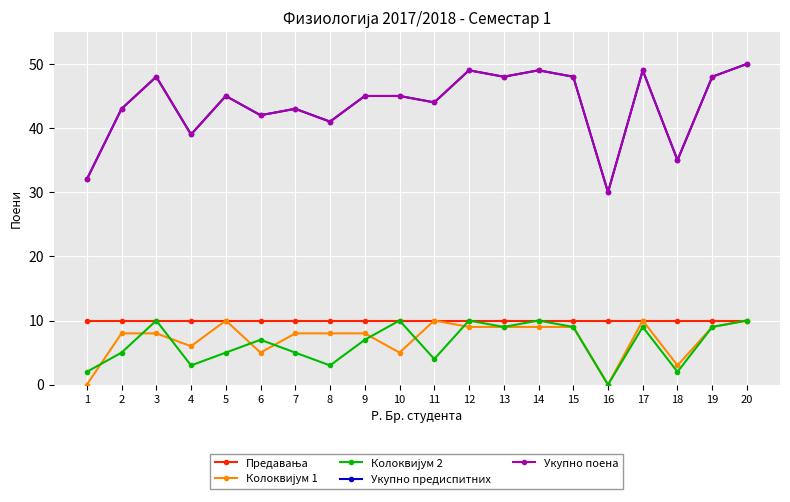

Reading left to right, extract all data points from this chart.

Предавања: 1=10	2=10	3=10	4=10	5=10	6=10	7=10	8=10	9=10	10=10	11=10	12=10	13=10	14=10	15=10	16=10	17=10	18=10	19=10	20=10
Колоквијум 1: 1=0	2=8	3=8	4=6	5=10	6=5	7=8	8=8	9=8	10=5	11=10	12=9	13=9	14=9	15=9	16=0	17=10	18=3	19=9	20=10
Колоквијум 2: 1=2	2=5	3=10	4=3	5=5	6=7	7=5	8=3	9=7	10=10	11=4	12=10	13=9	14=10	15=9	16=0	17=9	18=2	19=9	20=10
Укупно предиспитних: 1=32	2=43	3=48	4=39	5=45	6=42	7=43	8=41	9=45	10=45	11=44	12=49	13=48	14=49	15=48	16=30	17=49	18=35	19=48	20=50
Укупно поена: 1=32	2=43	3=48	4=39	5=45	6=42	7=43	8=41	9=45	10=45	11=44	12=49	13=48	14=49	15=48	16=30	17=49	18=35	19=48	20=50